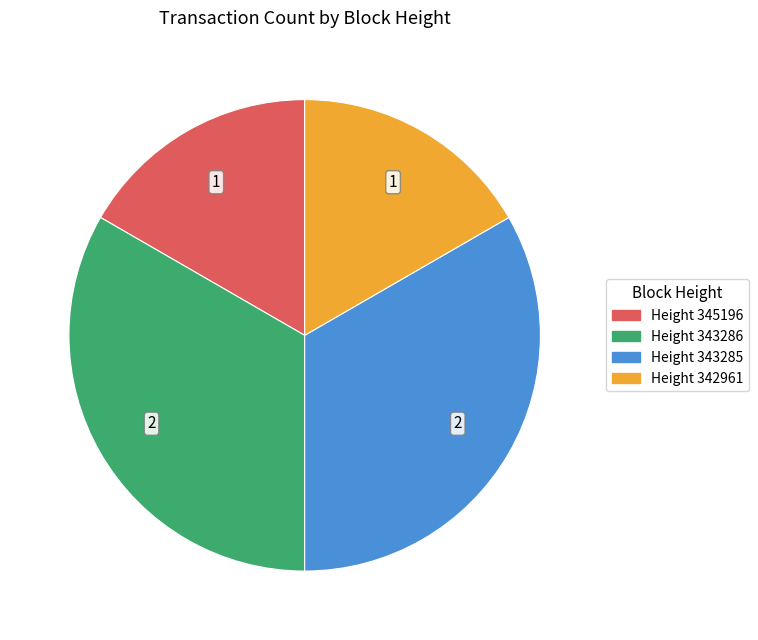

Does any single category account for the majority?

No